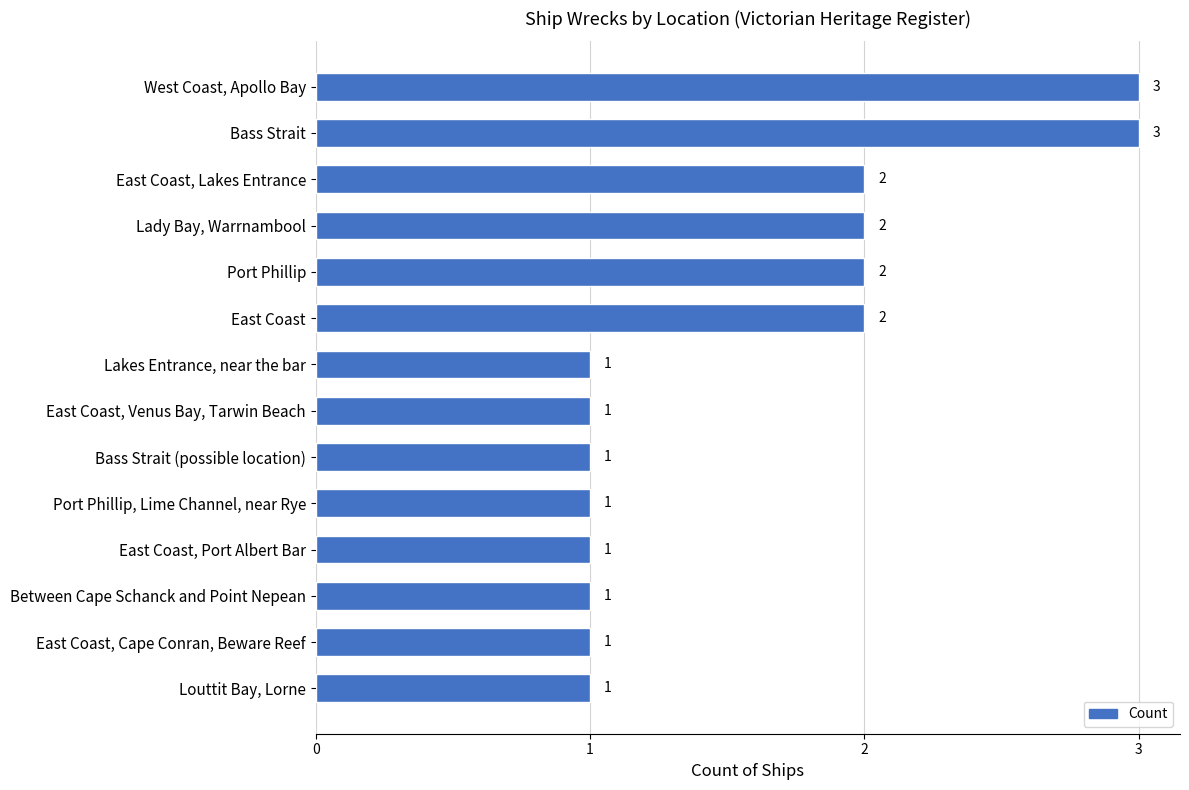

Is it true that the value at West Coast, Apollo Bay is 1?

False